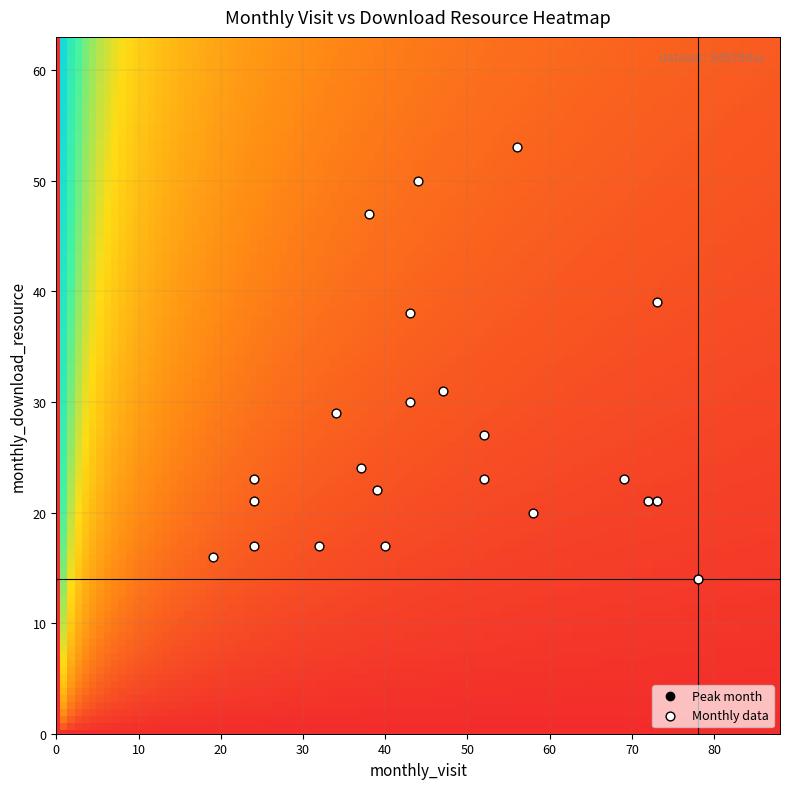

What is the range of Y values (max minus min)?

39